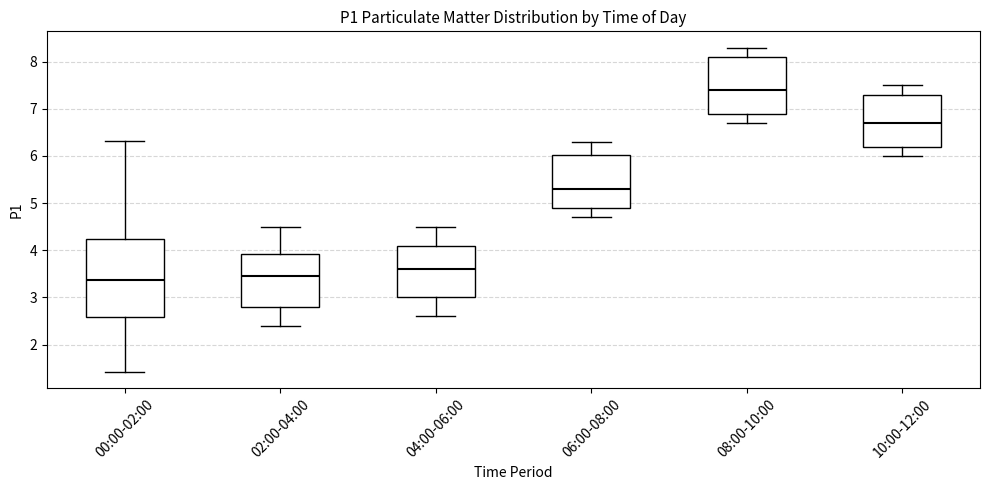

Reading left to right, transcribe this box plot: for each box, give where its median line is, the range the box spans, and where its two whiskers end, as read against the y-axis. The values are not printed on the chart, so give them approximately, as read against the axis.

00:00-02:00: median 3.4, box 2.6 to 4.2, whiskers 1.4 to 6.3
02:00-04:00: median 3.5, box 2.8 to 3.9, whiskers 2.4 to 4.5
04:00-06:00: median 3.6, box 3.0 to 4.1, whiskers 2.6 to 4.5
06:00-08:00: median 5.3, box 4.9 to 6.0, whiskers 4.7 to 6.3
08:00-10:00: median 7.4, box 6.9 to 8.1, whiskers 6.7 to 8.3
10:00-12:00: median 6.7, box 6.2 to 7.3, whiskers 6.0 to 7.5